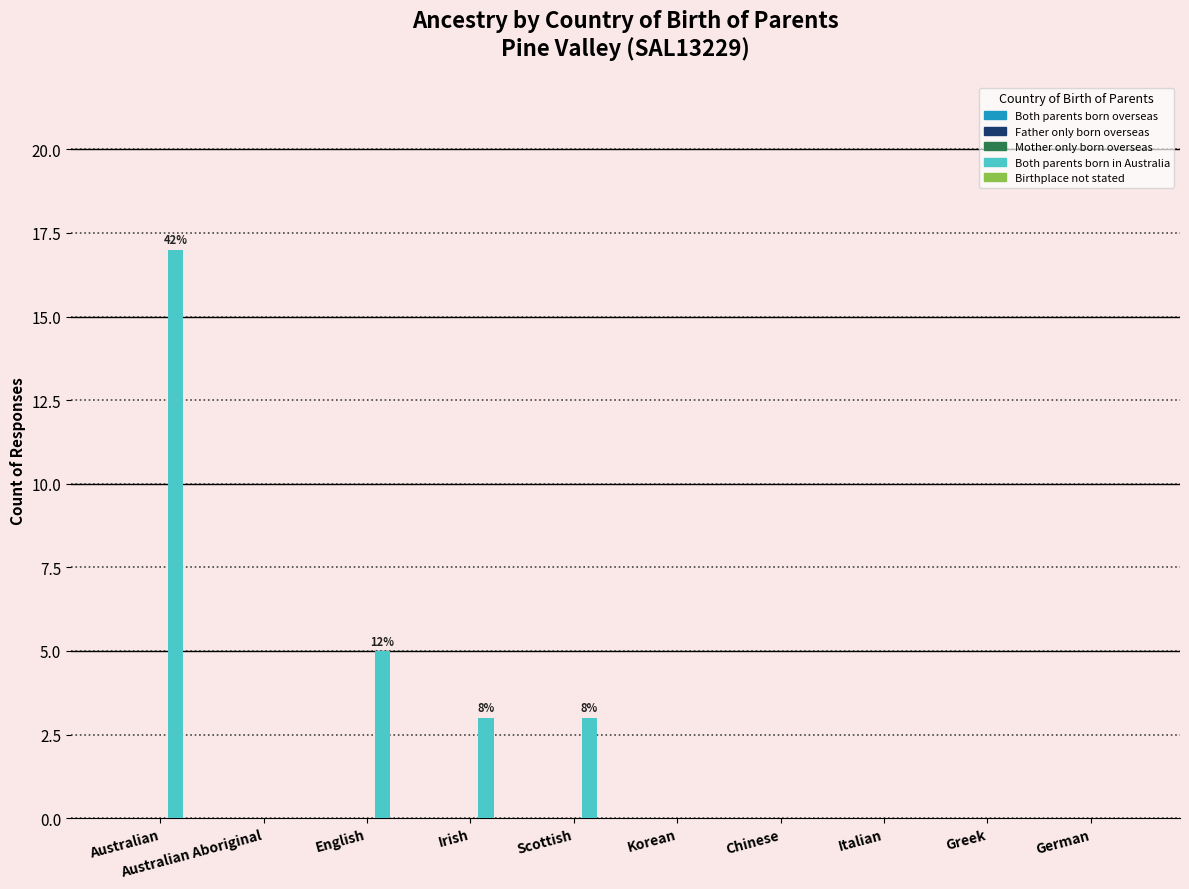

Where is the data nearest to the value 8?

English